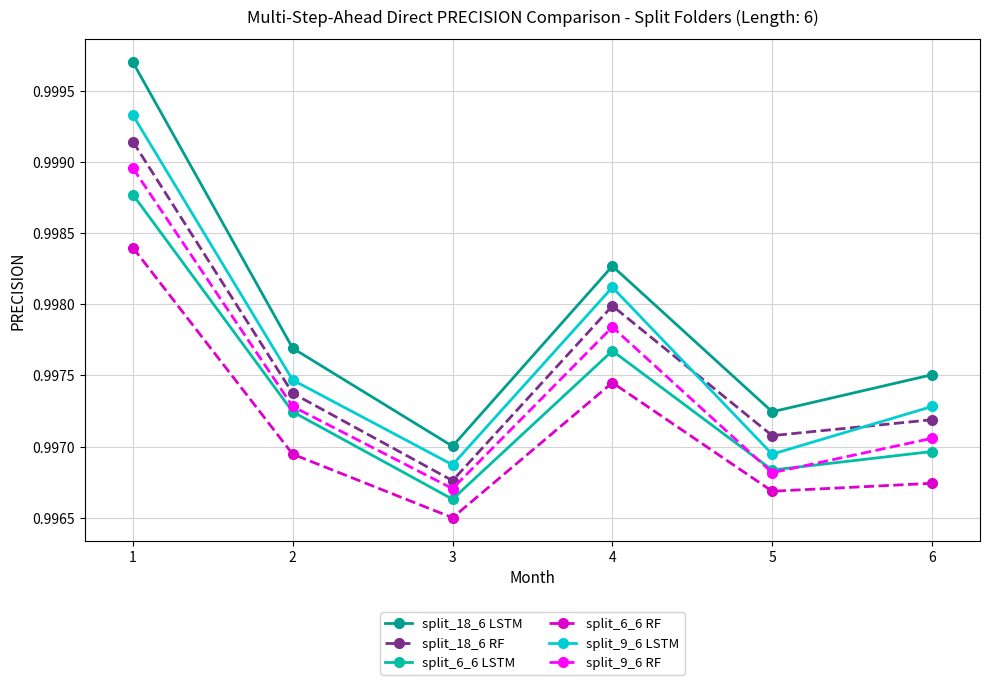

Which series changed the most between 2 and 6?

split_6_6 LSTM